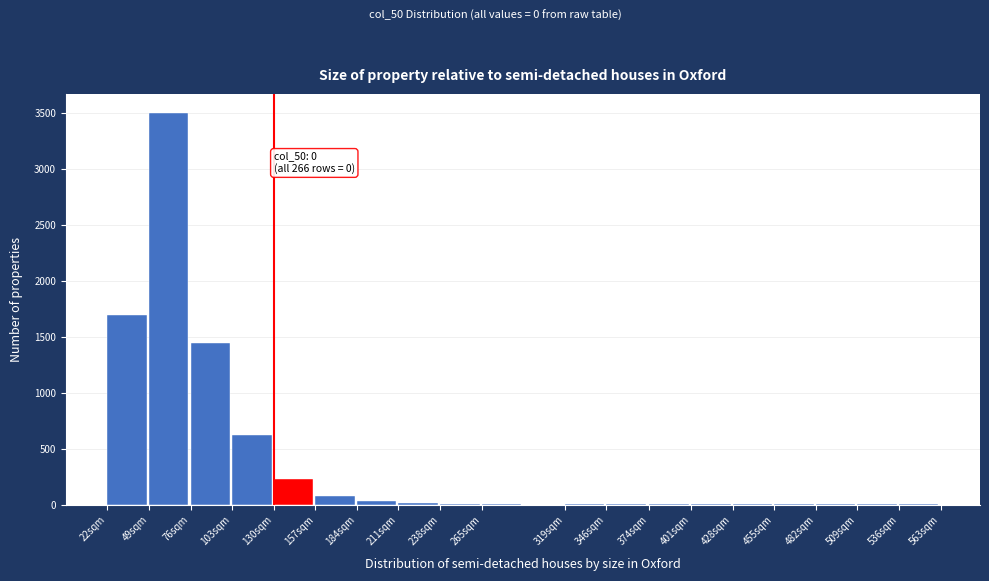

What is the sum of all values?

7651